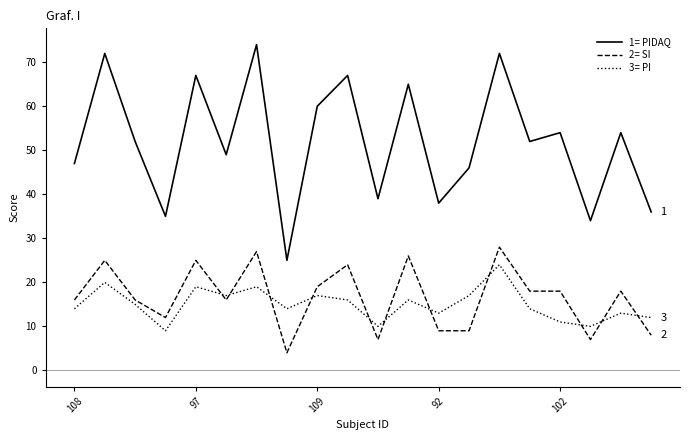

What is the greatest value displayed?

74